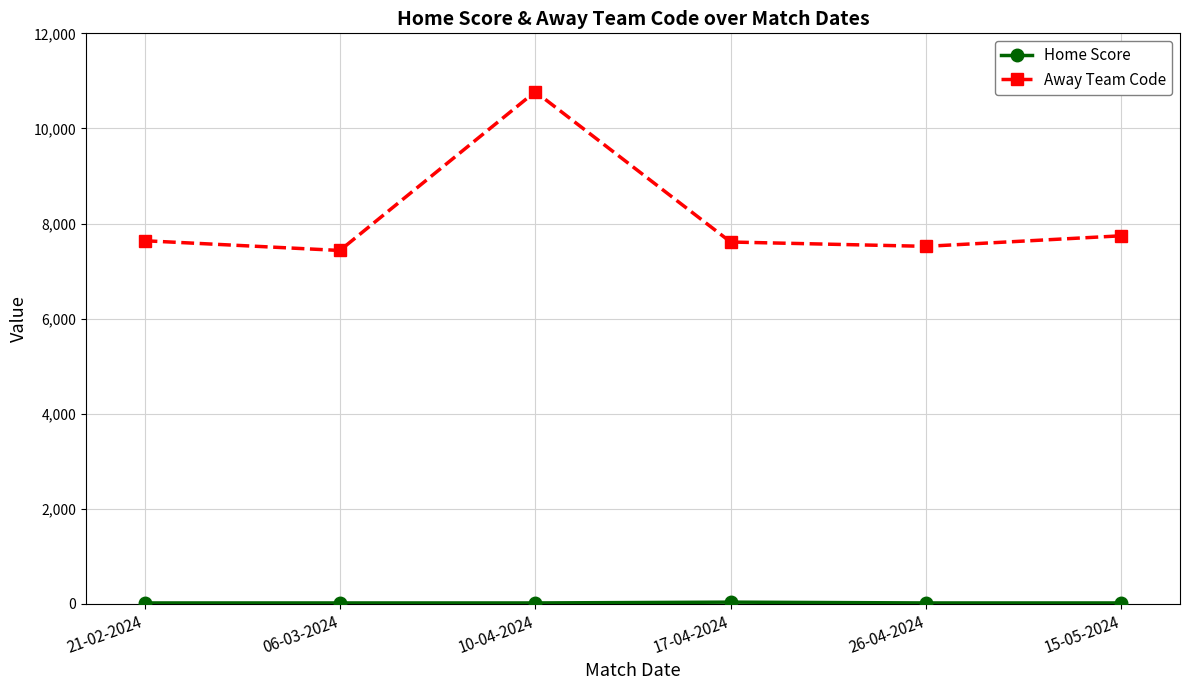

What is the difference between the highest and lowest values at 10-04-2024?

10753